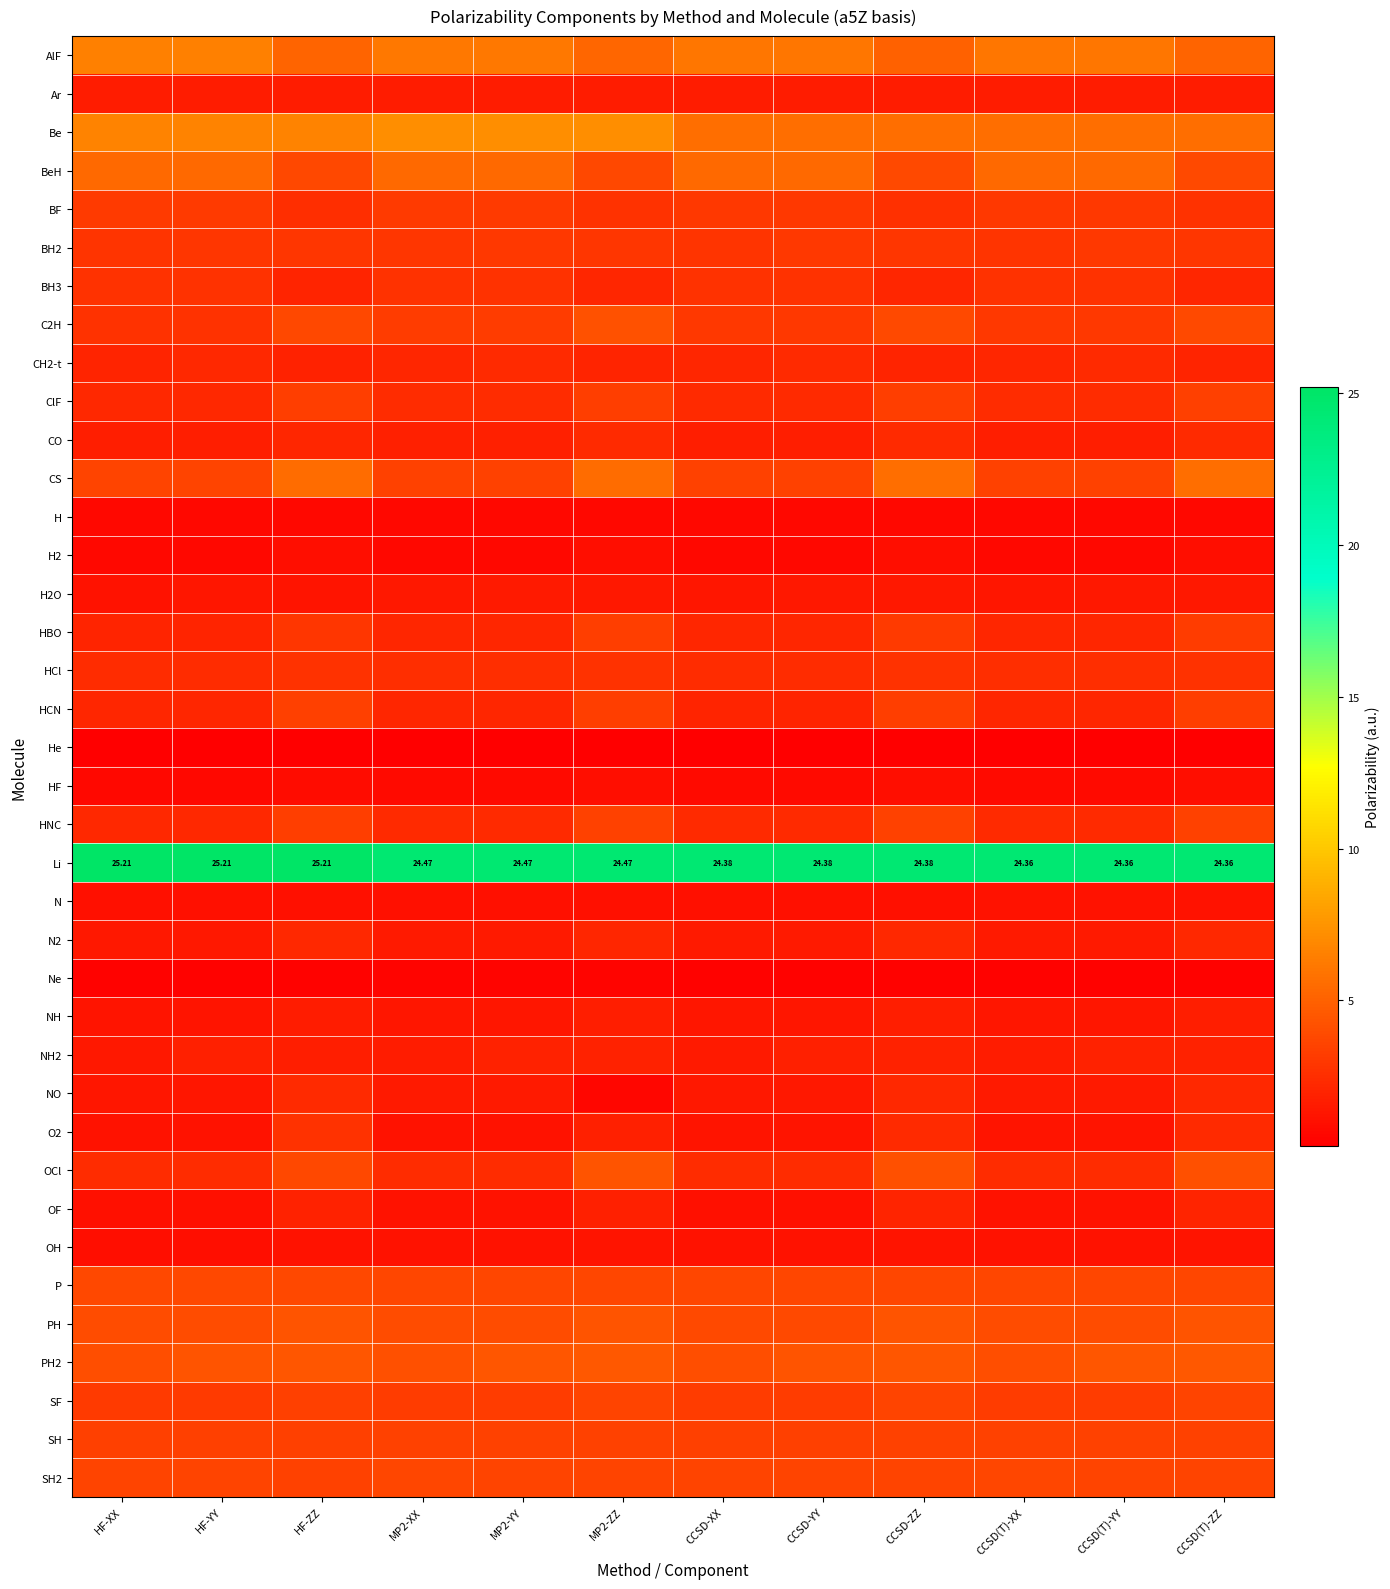

What is the spread (max minus min) of values at HF-YY?

25.0